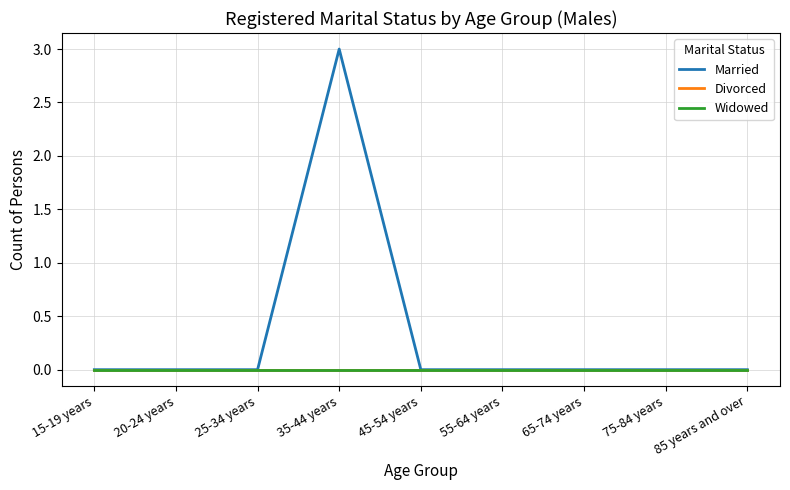

Rank the series by their maximum value, from lowest to highest.

Divorced, Widowed, Married